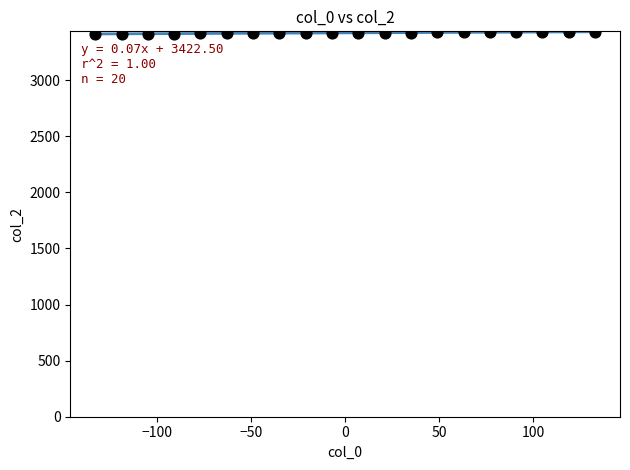

What is the range of Y values (max minus min)?

19